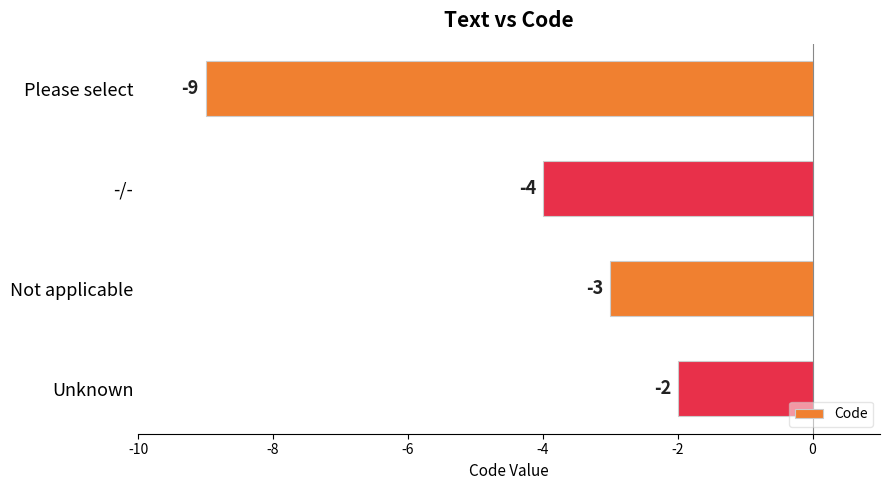

What is the sum of all values?

-18